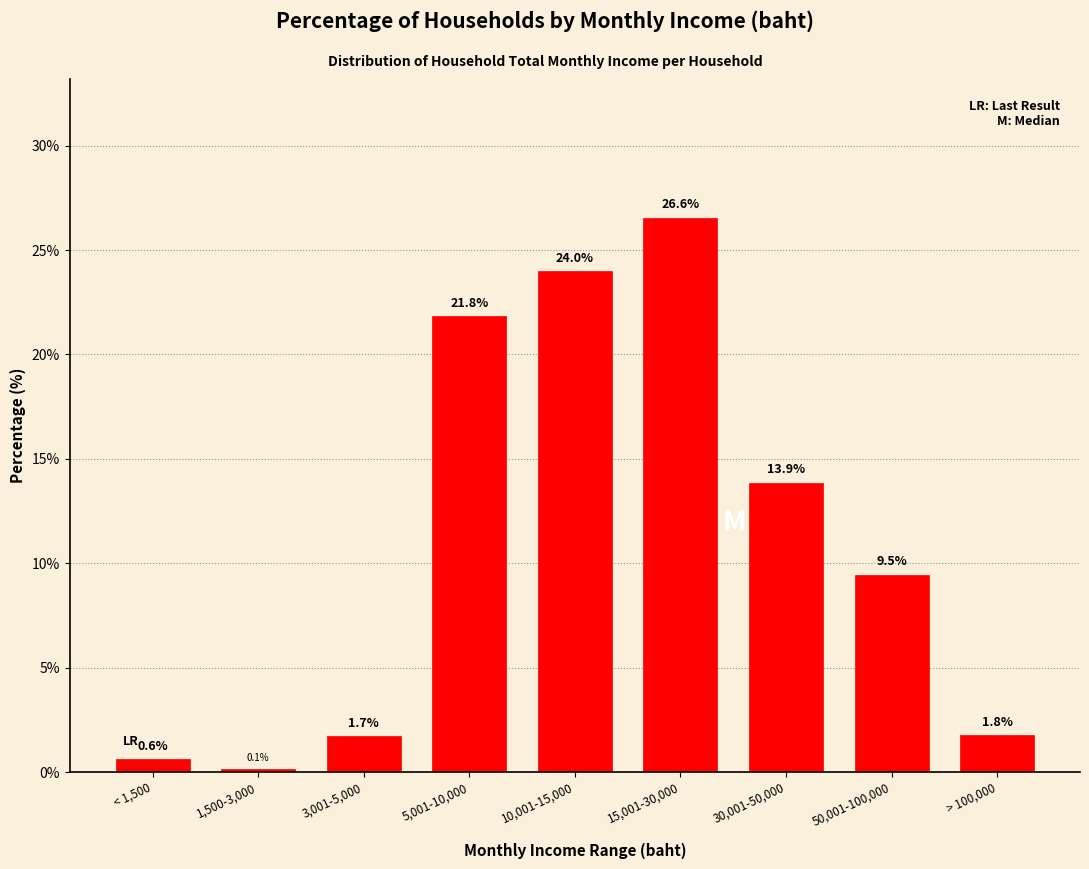

Reading right to left, what are all the values shown in this chart?

1.8	9.5	13.9	26.6	24.0	21.8	1.7	0.1	0.6